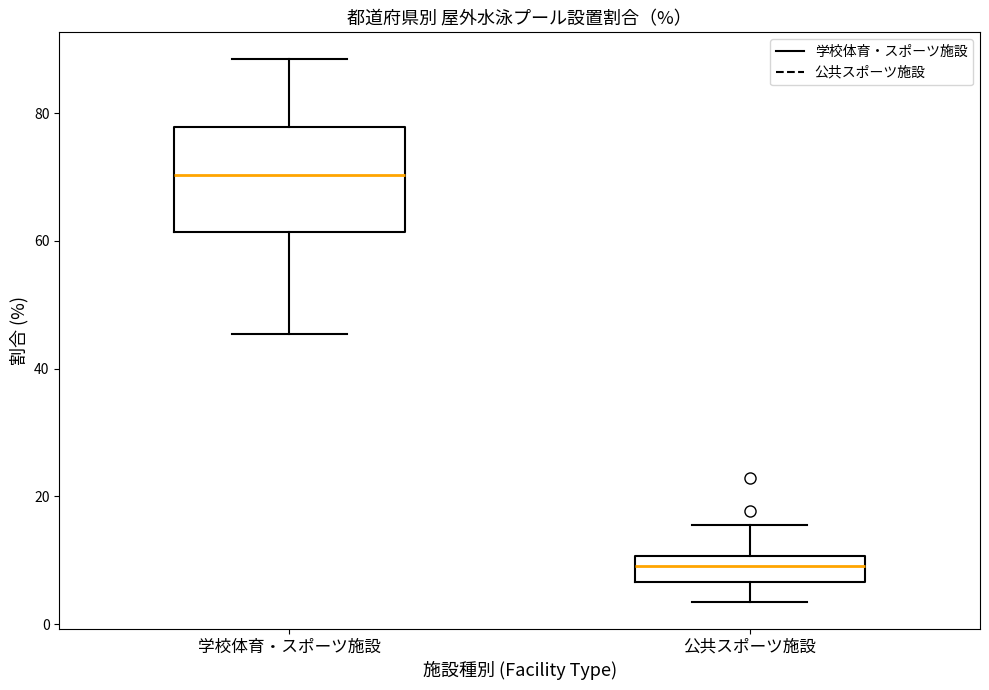

Which box is the tallest, from its lower edge to its upper edge?

学校体育・スポーツ施設